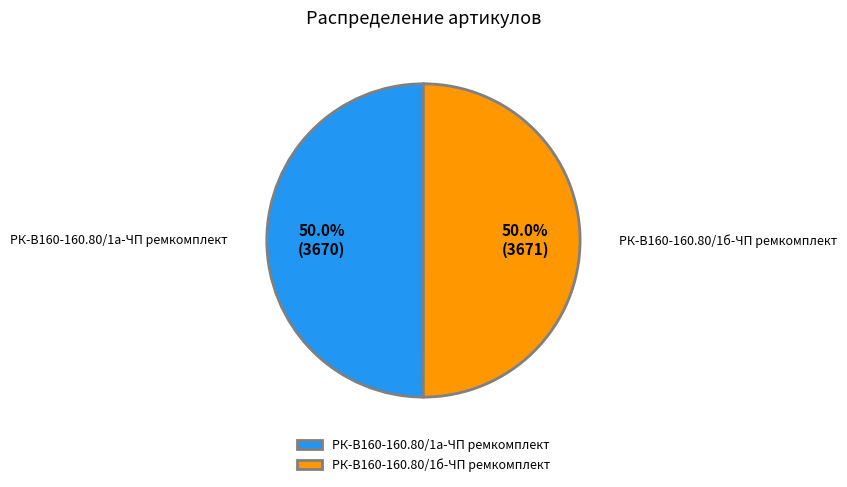

What percentage do РК-В160-160.80/1а-ЧП ремкомплект and РК-В160-160.80/1б-ЧП ремкомплект together represent?

100.0%